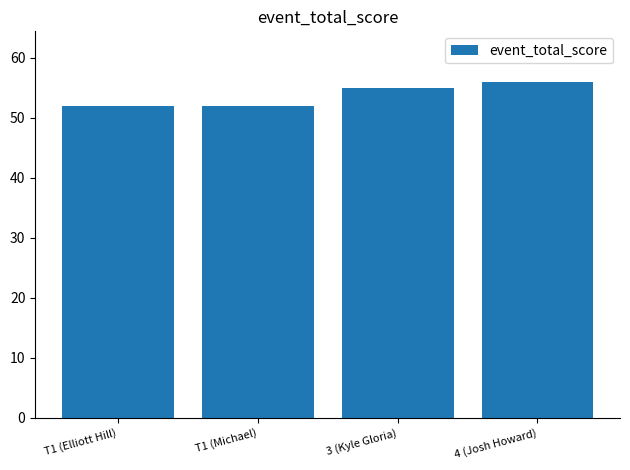

Reading left to right, list all the values displayed in this chart.

52	52	55	56